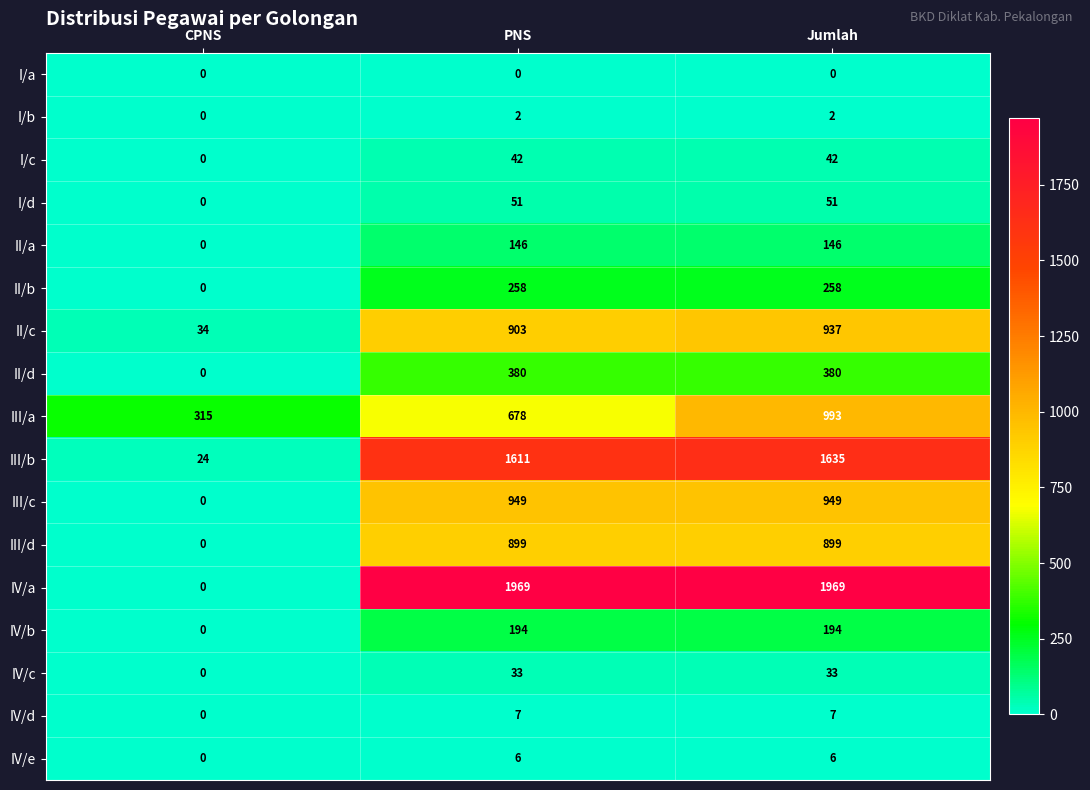

Count the number of categories in the chart.

3